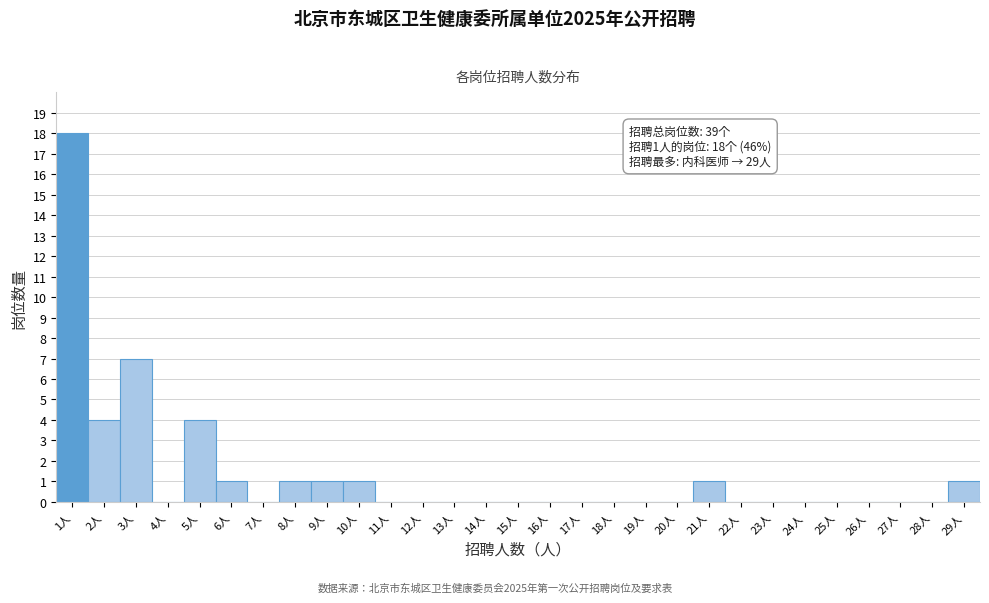

Which range on the x-axis has the tallest bar?

0.5 to 1.5